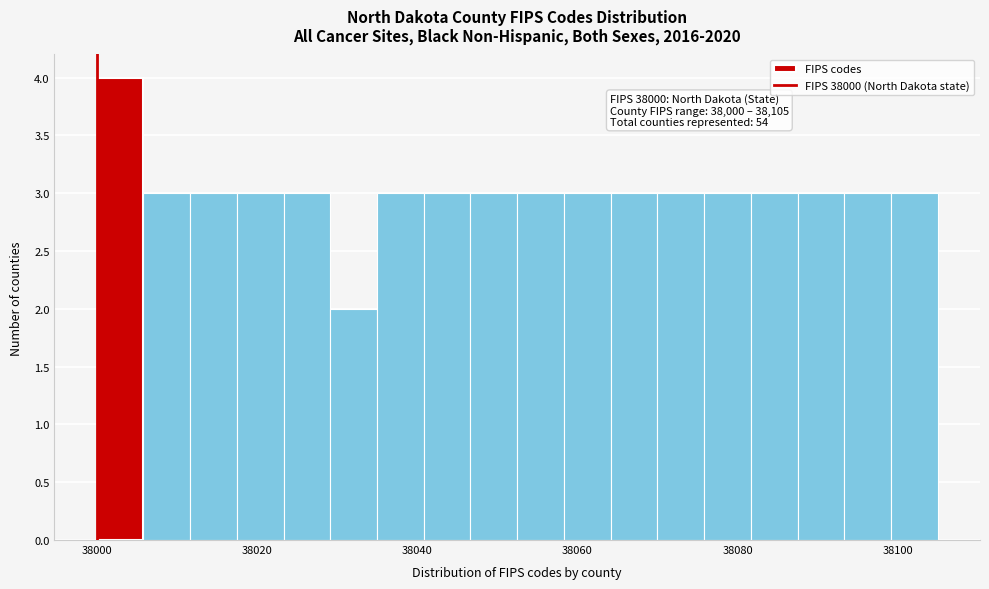

Around what value on the x-axis is the tallest bar? Give the approximate position of its centre, as read against the axis.

38002